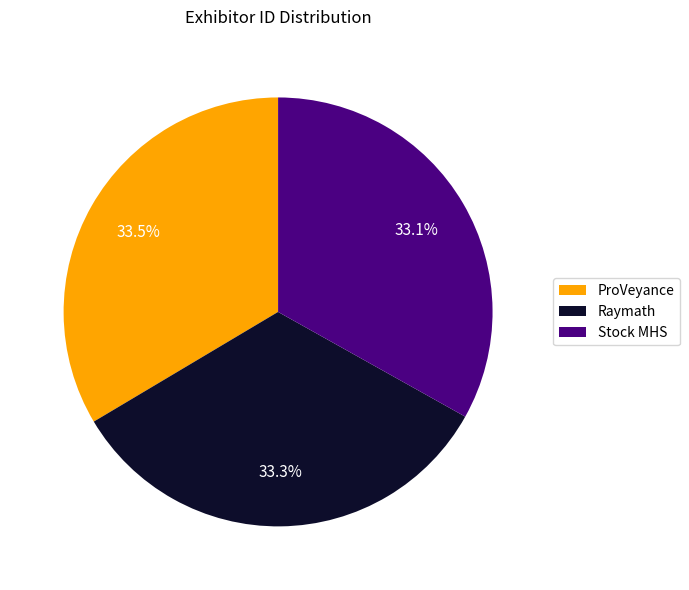

What is the ratio of the value at Raymath to the value at ProVeyance?

1.0